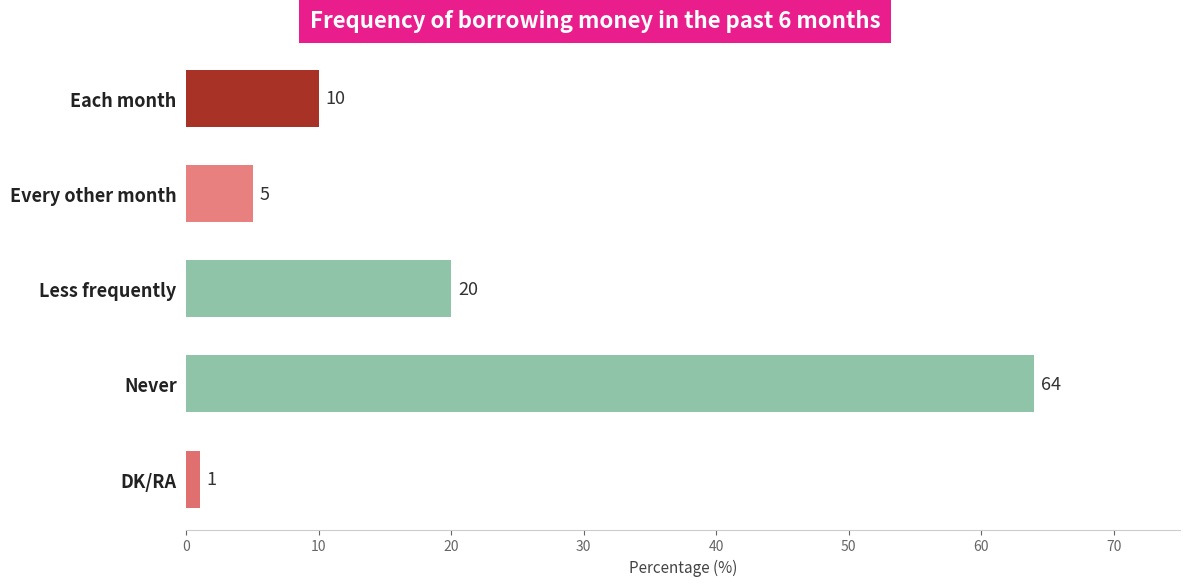

What is the smallest value displayed?

1